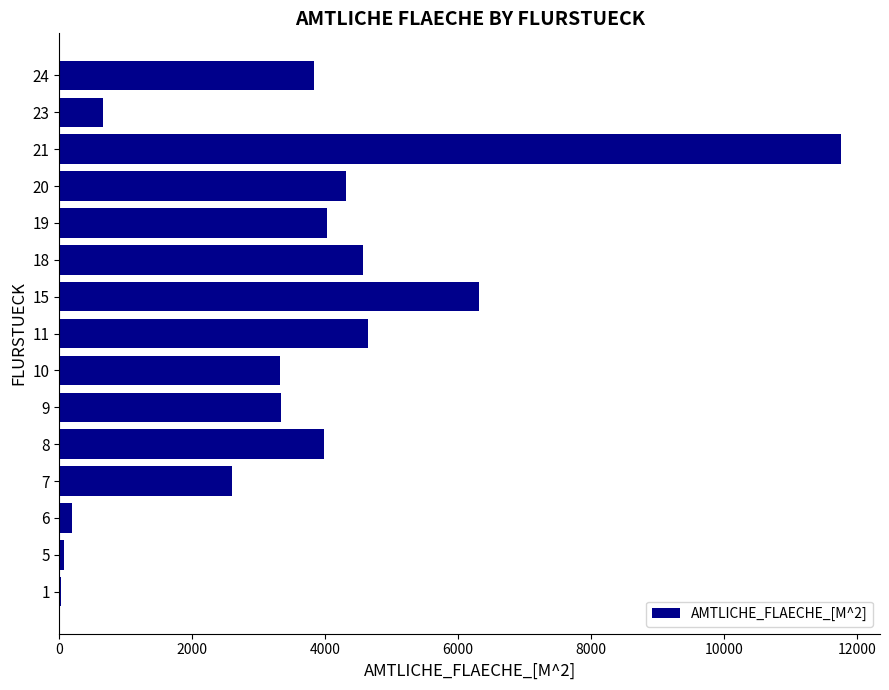

What is the approximate value at 8?

3979